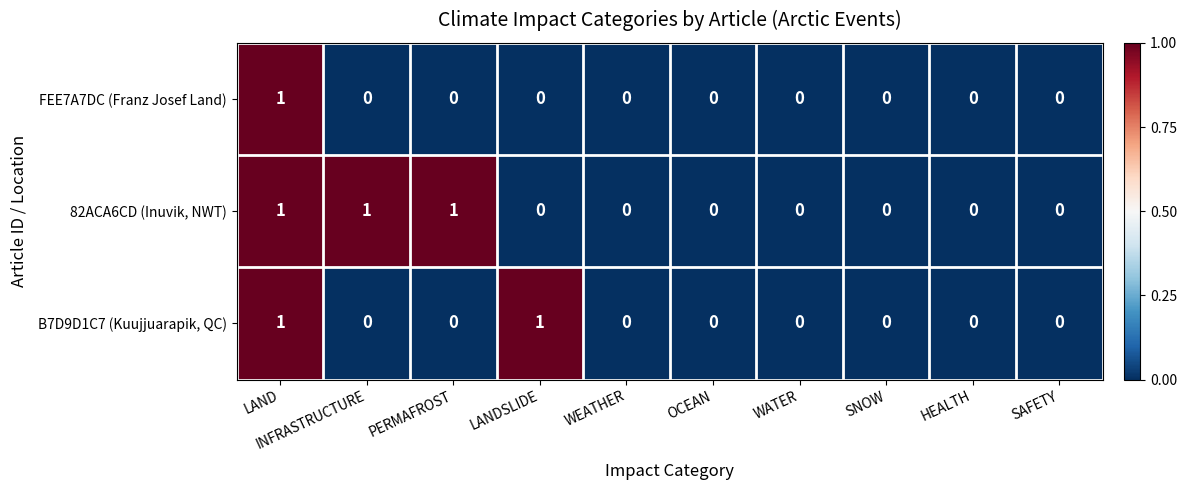

Between INFRASTRUCTURE and HEALTH, which series saw the biggest shift?

82ACA6CD (Inuvik, NWT)